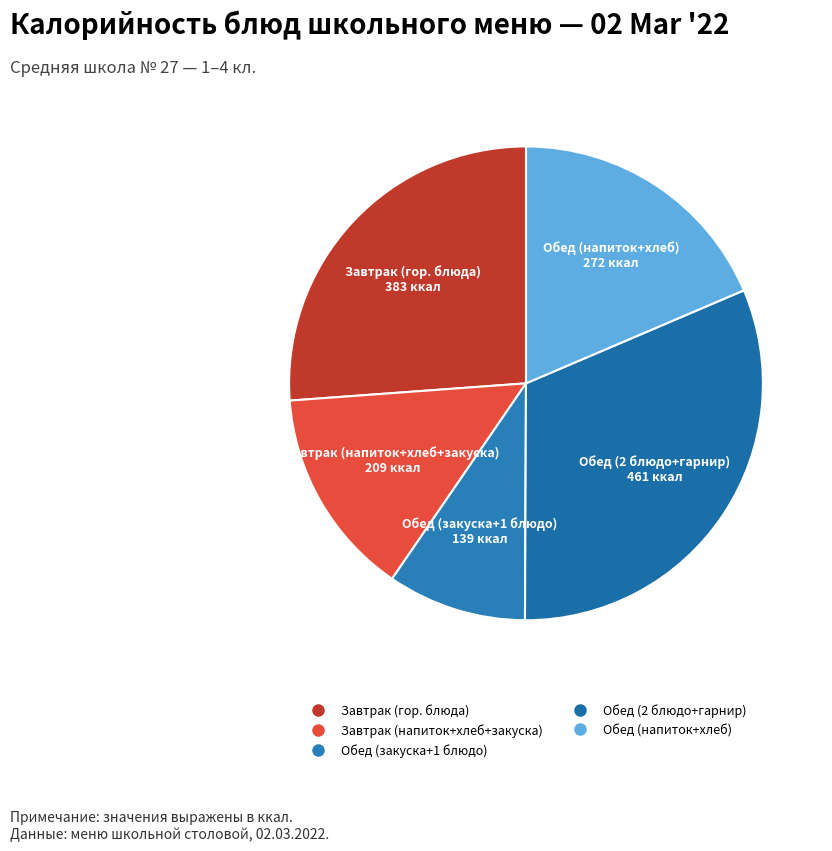

Is there a majority slice in this chart?

No